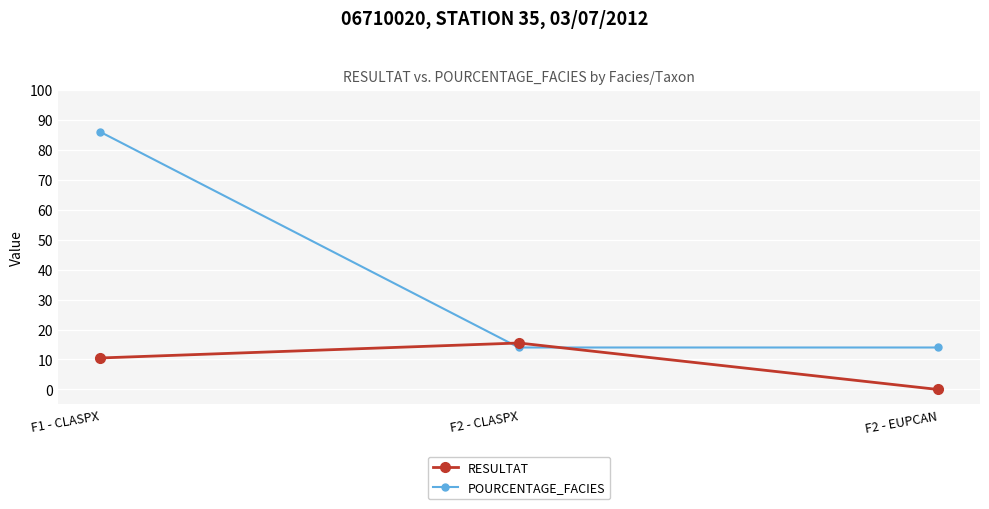

What is the average value of the POURCENTAGE_FACIES series?

38.0